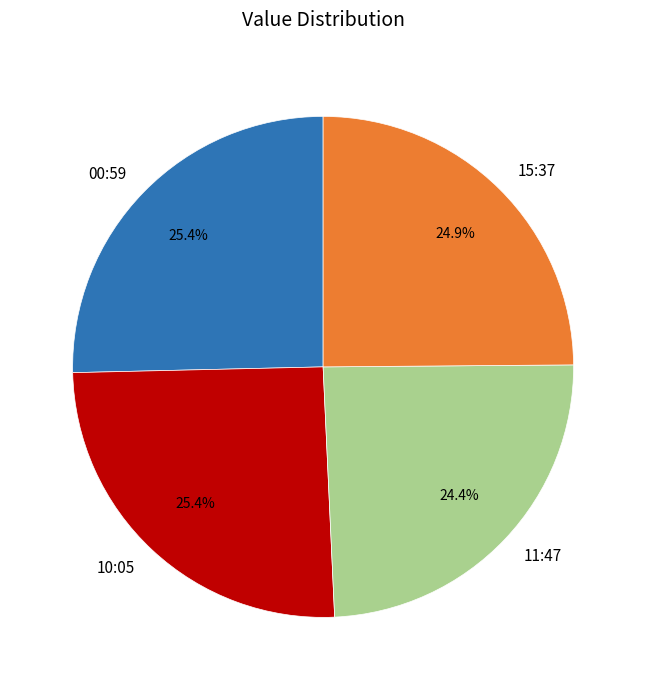

Does 00:59 represent more than half of the total?

No